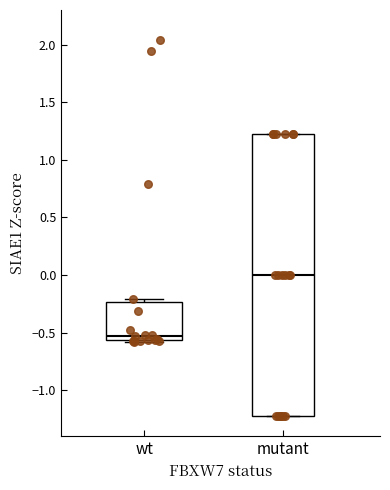

Reading left to right, read every box against the y-axis: the position of its median line, the range the box covers, and the ends of its whiskers. The values are not printed on the chart, so give them approximately, as read against the axis.

wt: median -0.55 (just above the box's lower edge), box -0.55 to -0.25, whiskers -0.60 to -0.20
mutant: median 0.00, box -1.20 to 1.20, whiskers -1.20 to 1.20